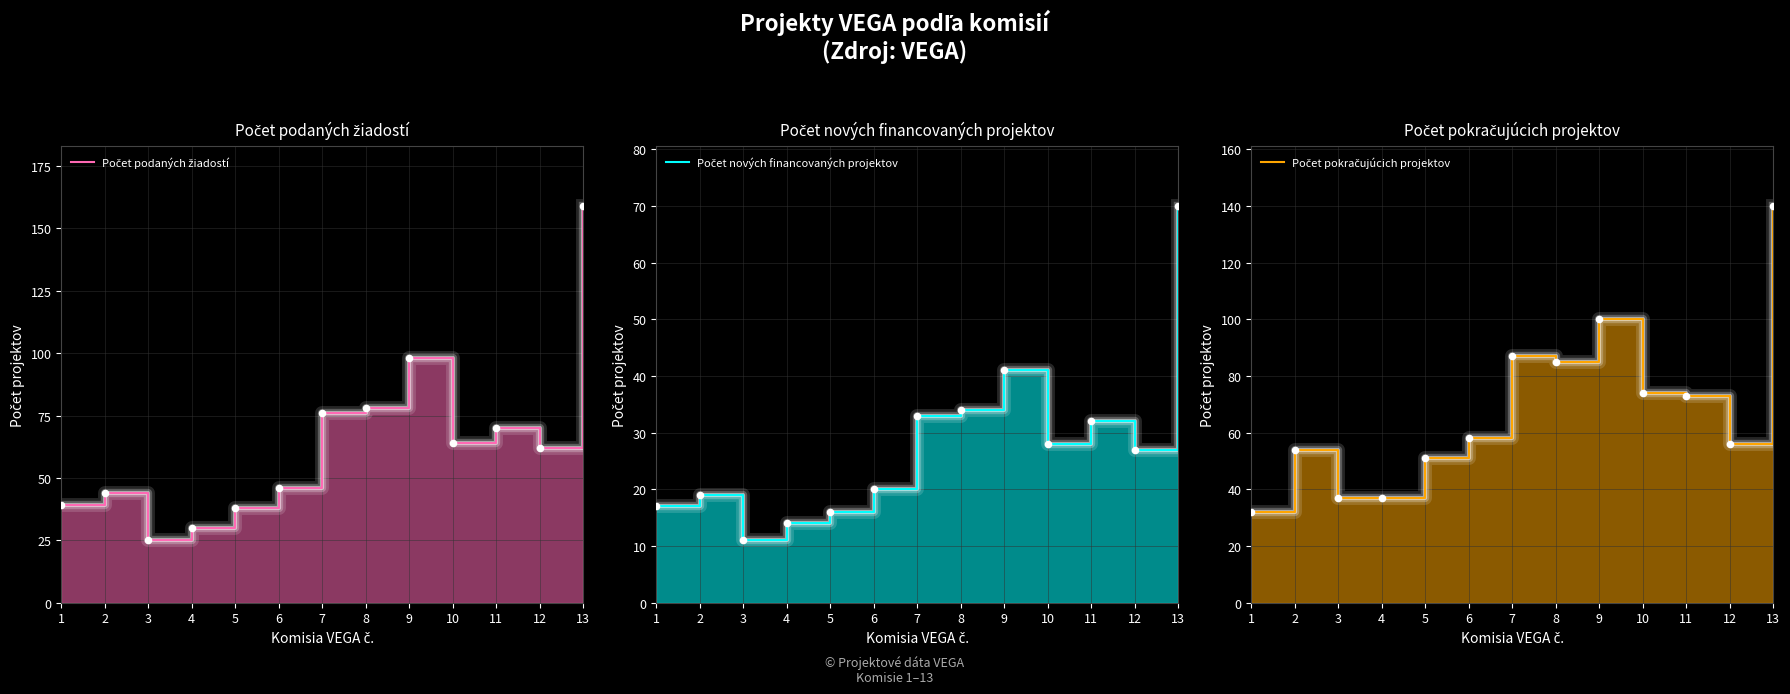

Which series contains the lowest Y value?

Počet nových financovaných projektov